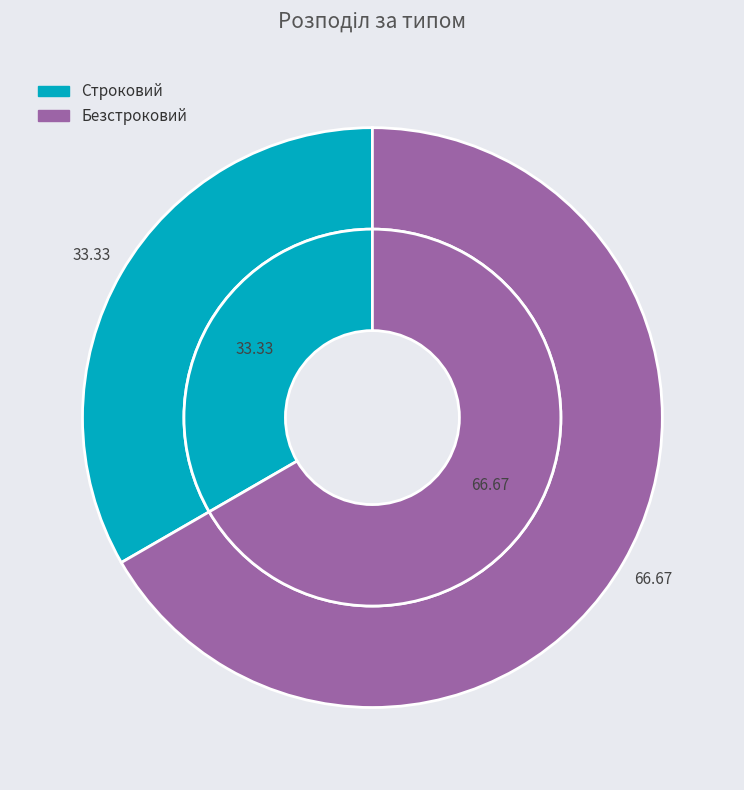

To the nearest percent, what percentage of the pie is Строковий?

33%